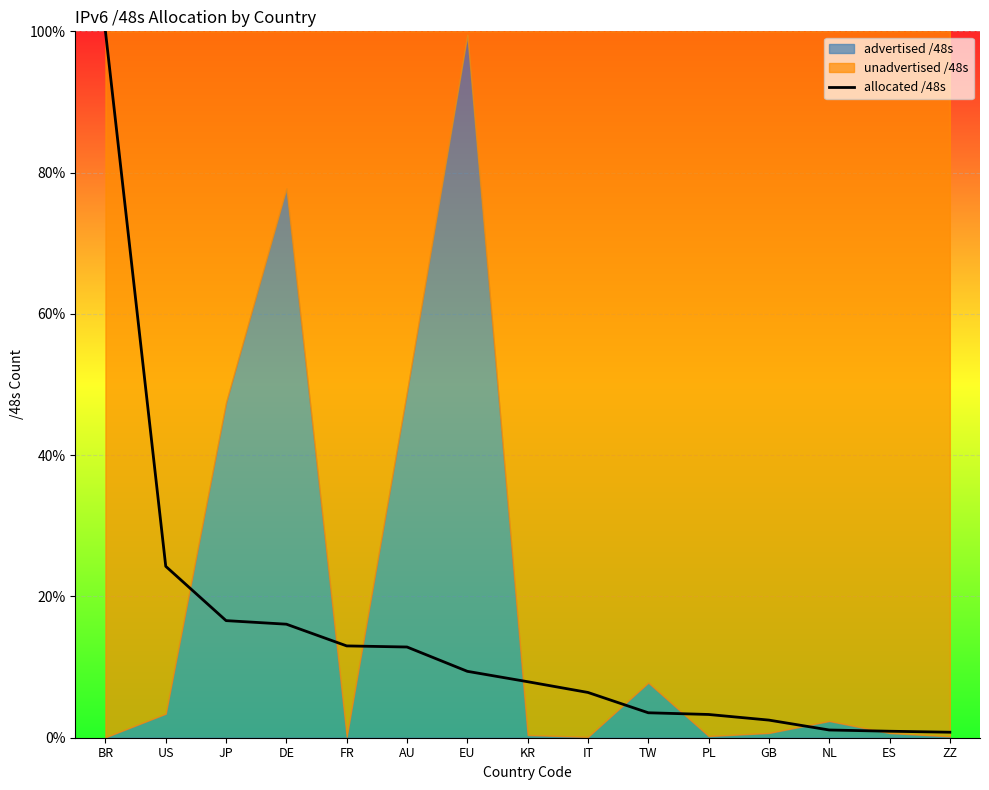

What is the label of the 15th point from the left?

ZZ